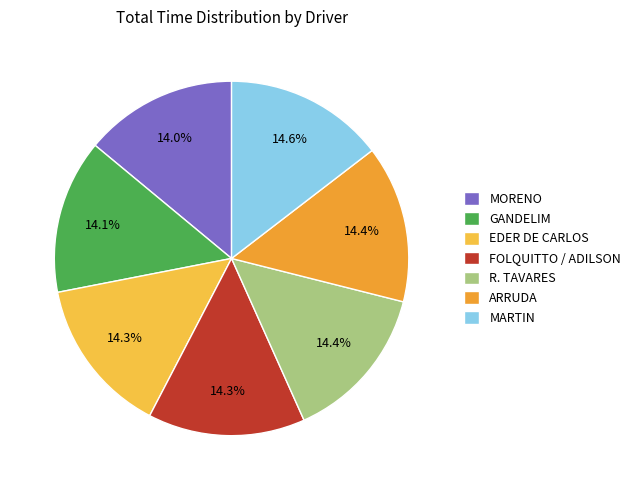

Rank the categories by value from highest to lowest.

RAFAEL F. MARTIN, RAFAEL J. L. DE ARRUDA, RODRIGO TAVARES, ERIC B. FOLQUITTO / ADILSON, EDER R. DE CARLOS, JULIANO GANDELIM, RODRIGO H. MORENO